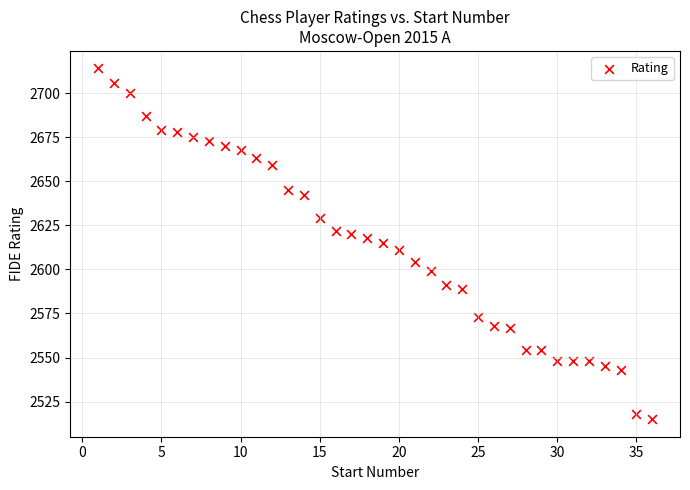

What is the range of Y values (max minus min)?

199